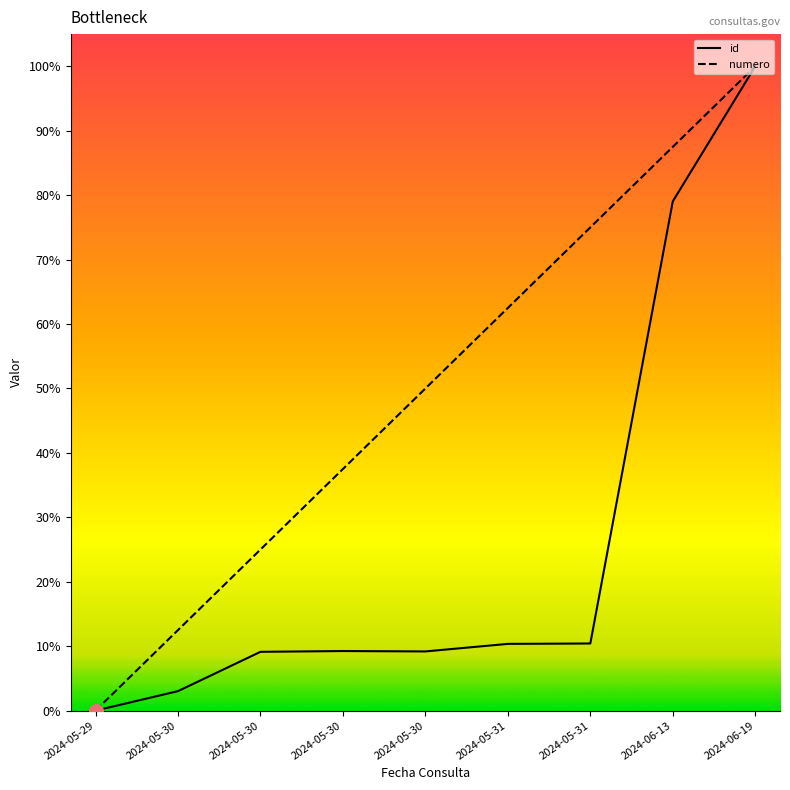

After their last crossing, which series has the higher values: id or numero?

id